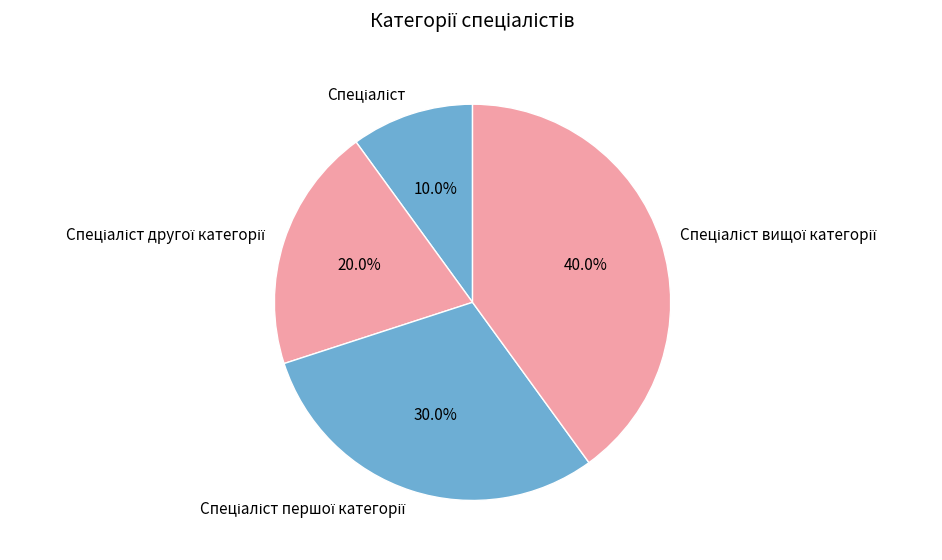

To the nearest percent, what is the difference between the largest and smallest slice percentages?

30%